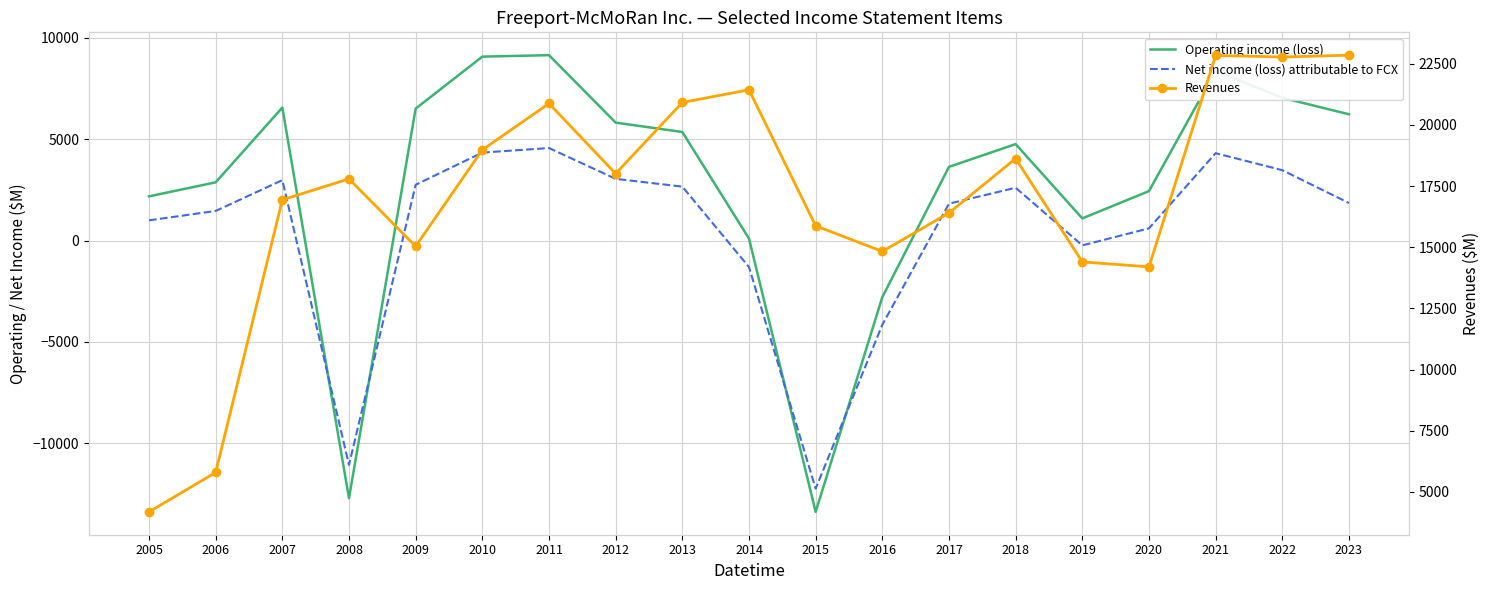

True or false: Operating income (loss) has a value of 9140 at 2011.

True